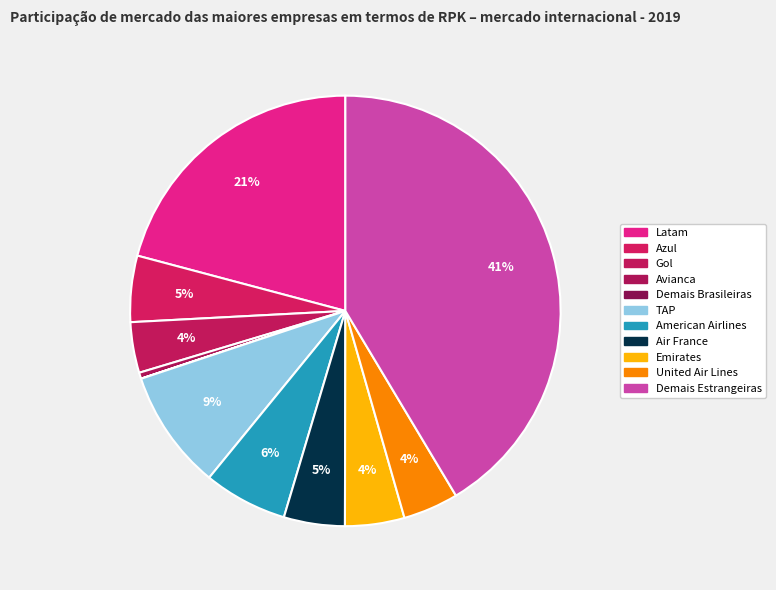

What is the total percentage of Air France and Azul?

9.5%